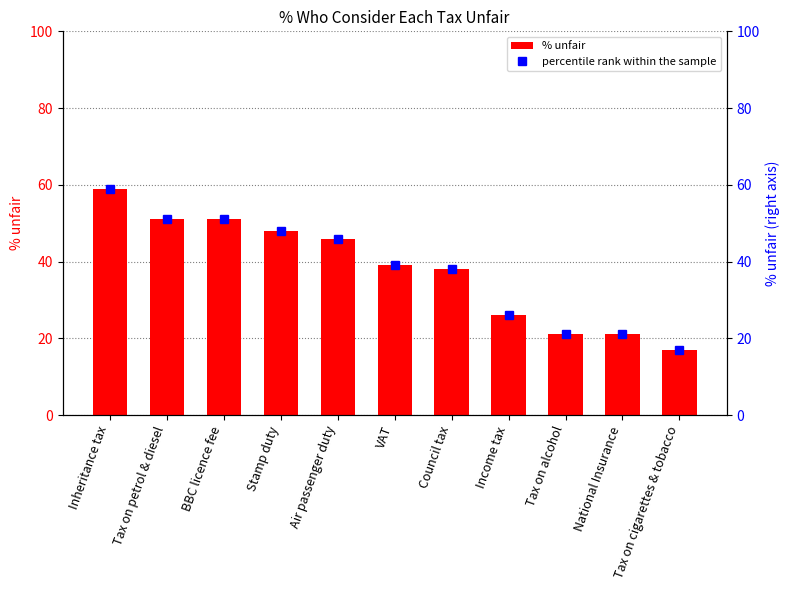

Where does the % unfair series first go above 39?

Inheritance tax